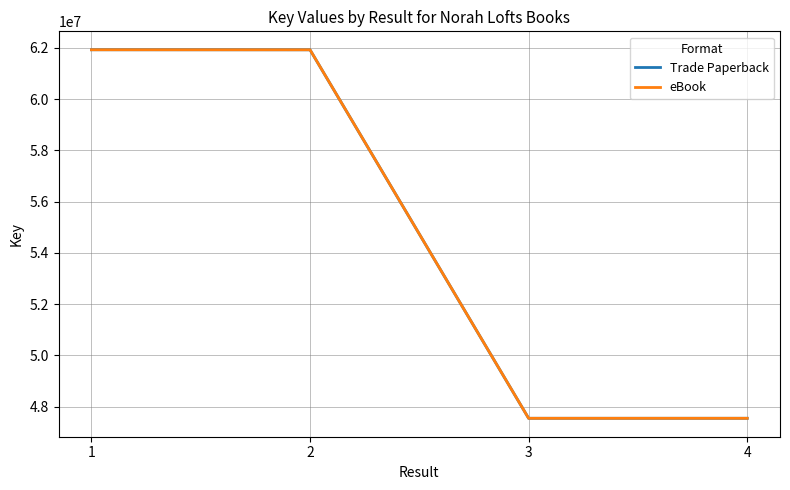

Does the chart display data point markers on the line(s)?

No